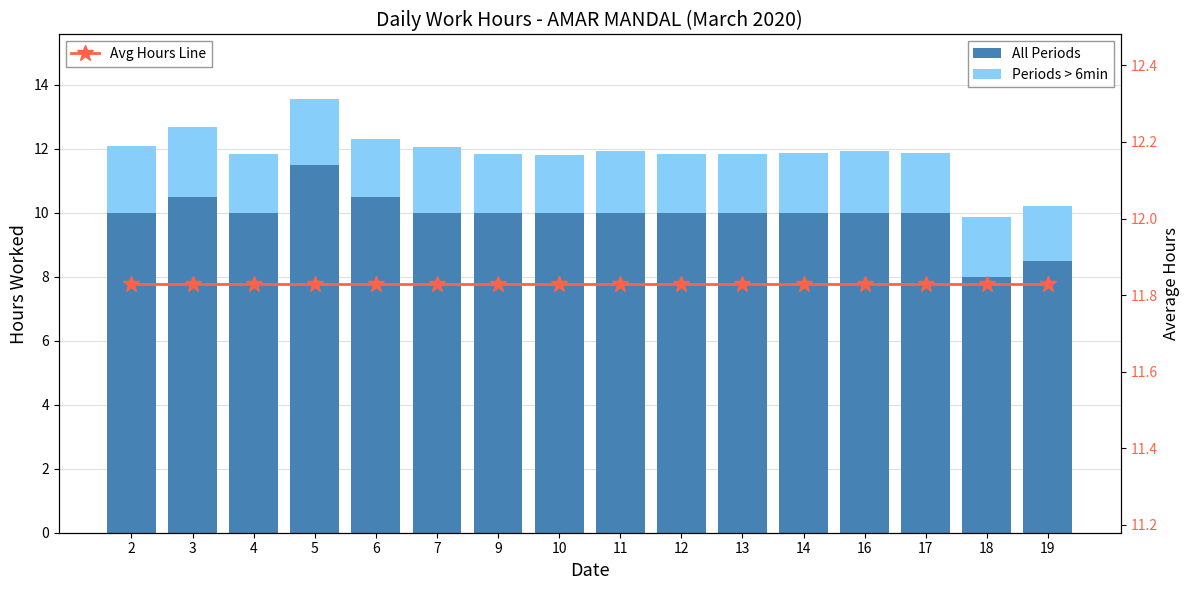

The All Periods series shows 1.8 at 6. True or false?

True